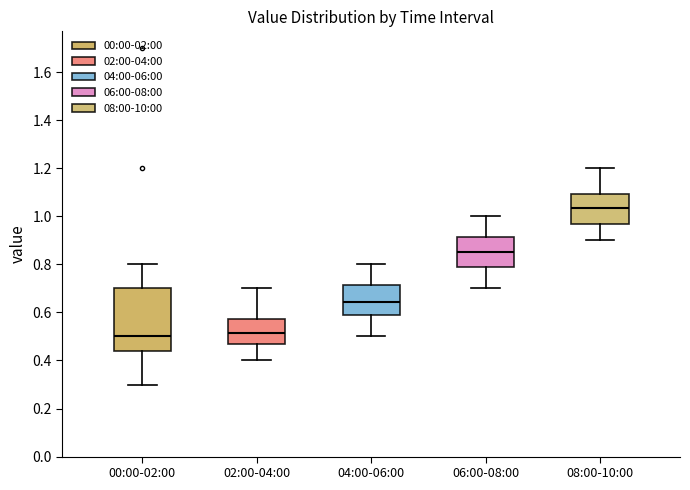

Reading left to right, read every box against the y-axis: the position of its median line, the range the box covers, and the ends of its whiskers. The values are not printed on the chart, so give them approximately, as read against the axis.

00:00-02:00: median 0.50, box 0.44 to 0.70, whiskers 0.30 to 0.80
02:00-04:00: median 0.52, box 0.48 to 0.58, whiskers 0.40 to 0.70
04:00-06:00: median 0.64, box 0.58 to 0.72, whiskers 0.50 to 0.80
06:00-08:00: median 0.86, box 0.80 to 0.92, whiskers 0.70 to 1.00
08:00-10:00: median 1.04, box 0.98 to 1.10, whiskers 0.90 to 1.20